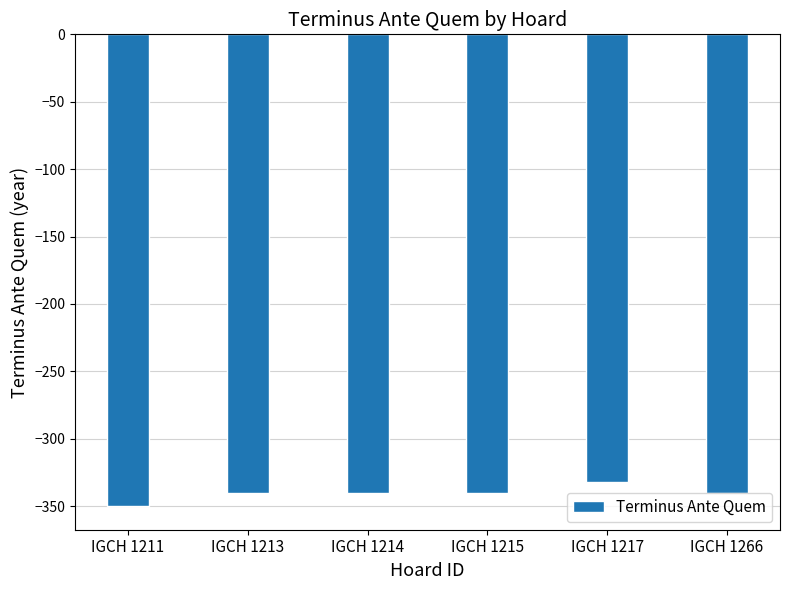

Which label corresponds to the smallest value in the chart?

IGCH 1211